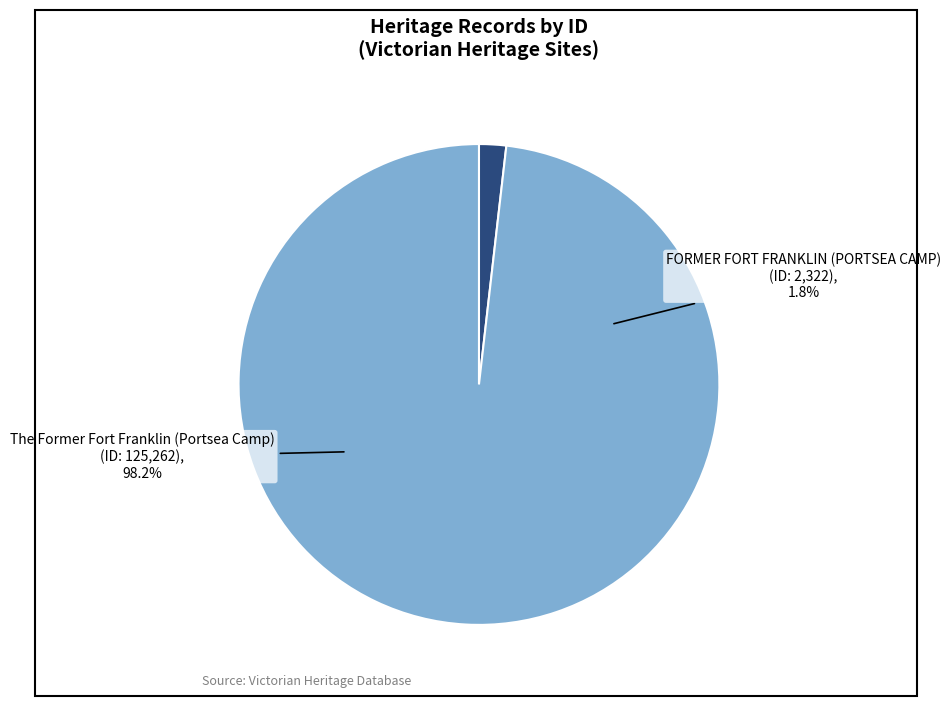

What percentage is the The Former Fort Franklin (Portsea Camp) slice, to the nearest percent?

98%